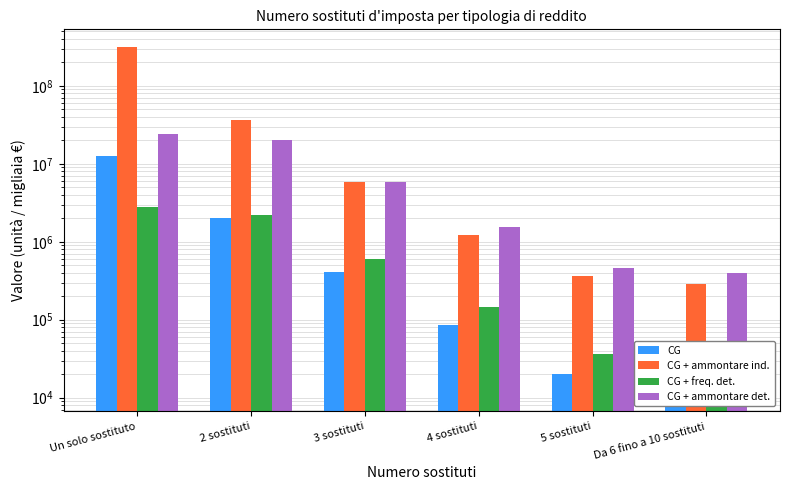

Where does the CG + ammontare det. series first go above 5814665?

Un solo sostituto